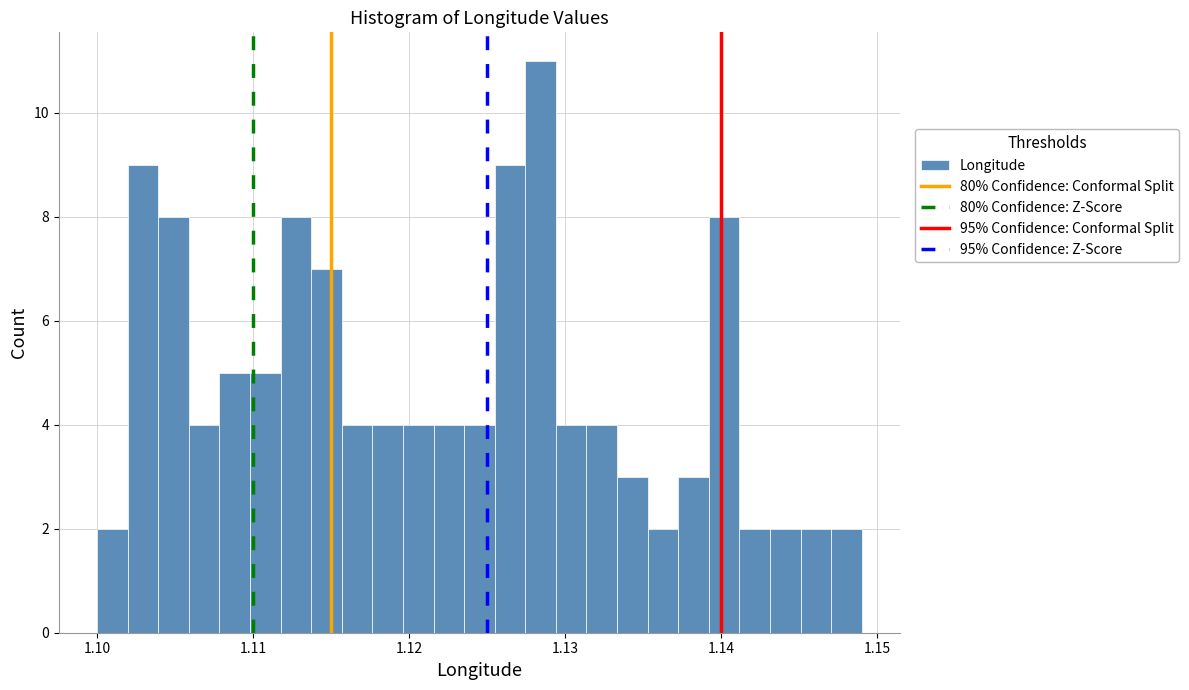

Around what value on the x-axis is the tallest bar? Give the approximate position of its centre, as read against the axis.

1.128